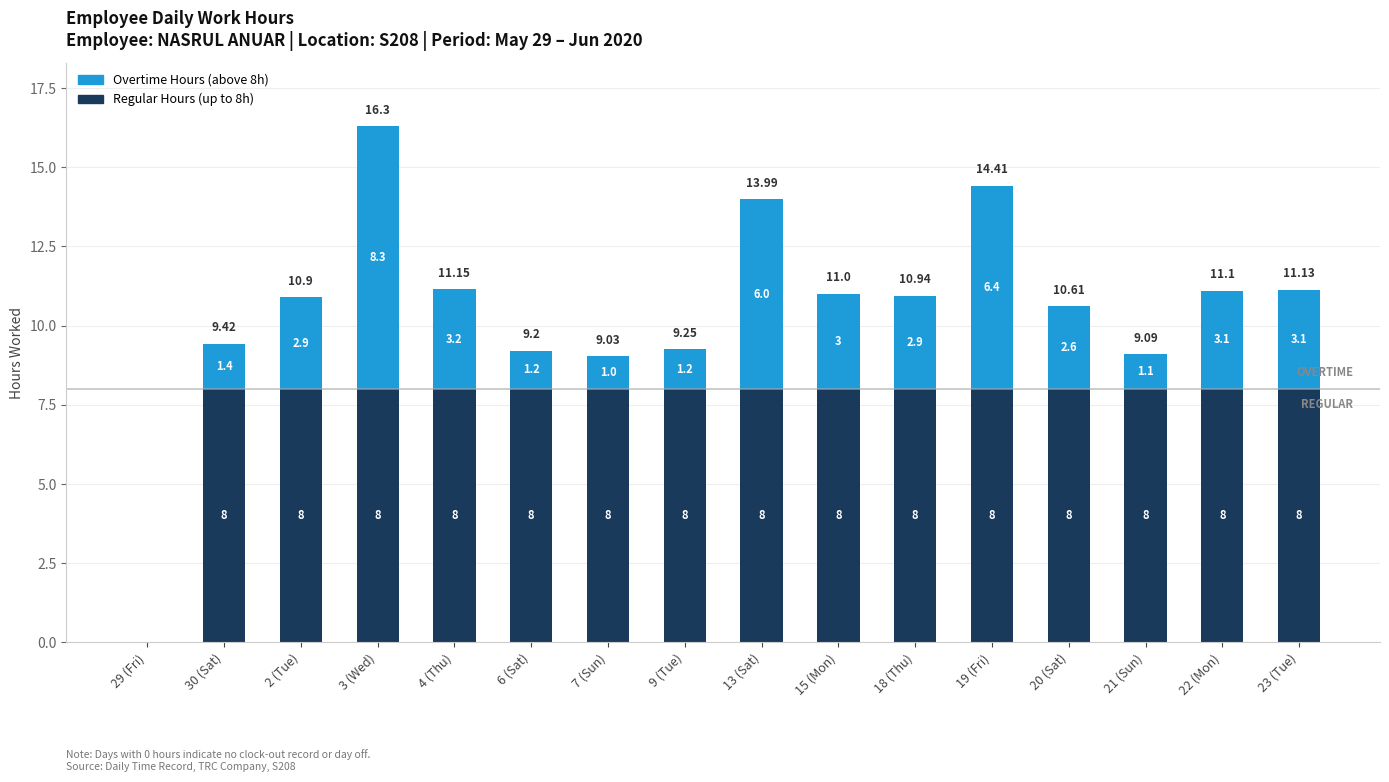

What is the total value across all series at 30 (Sat)?

9.4